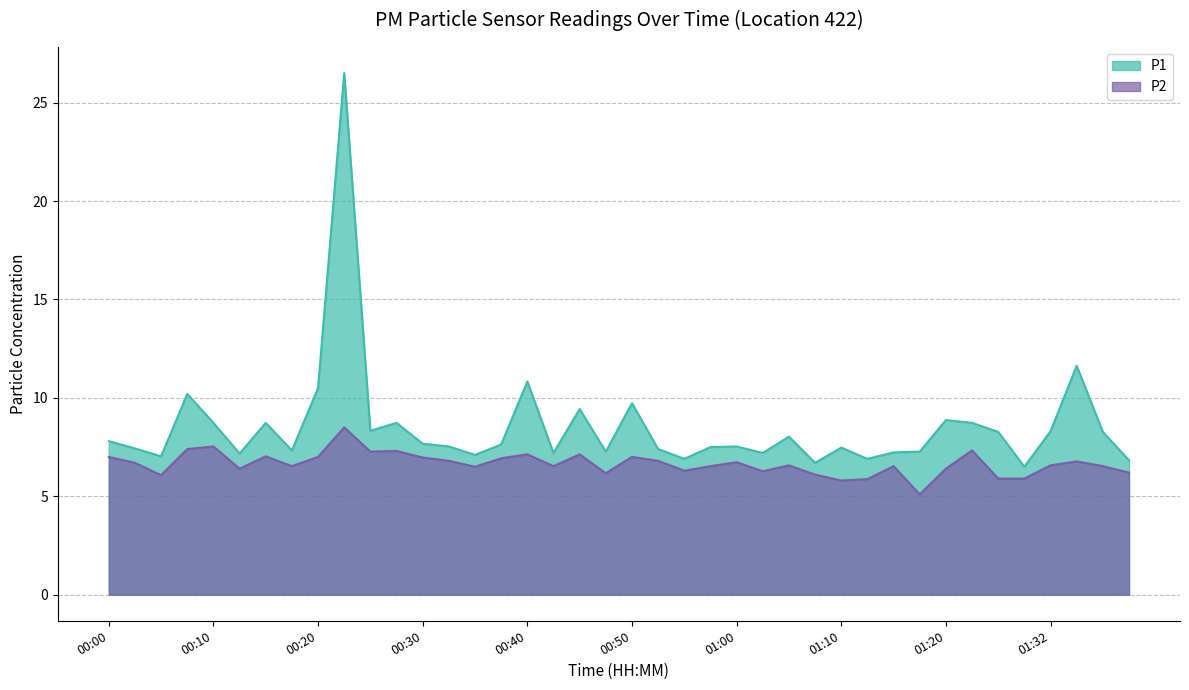

List the series in order of their peak value, lowest first.

P2, P1